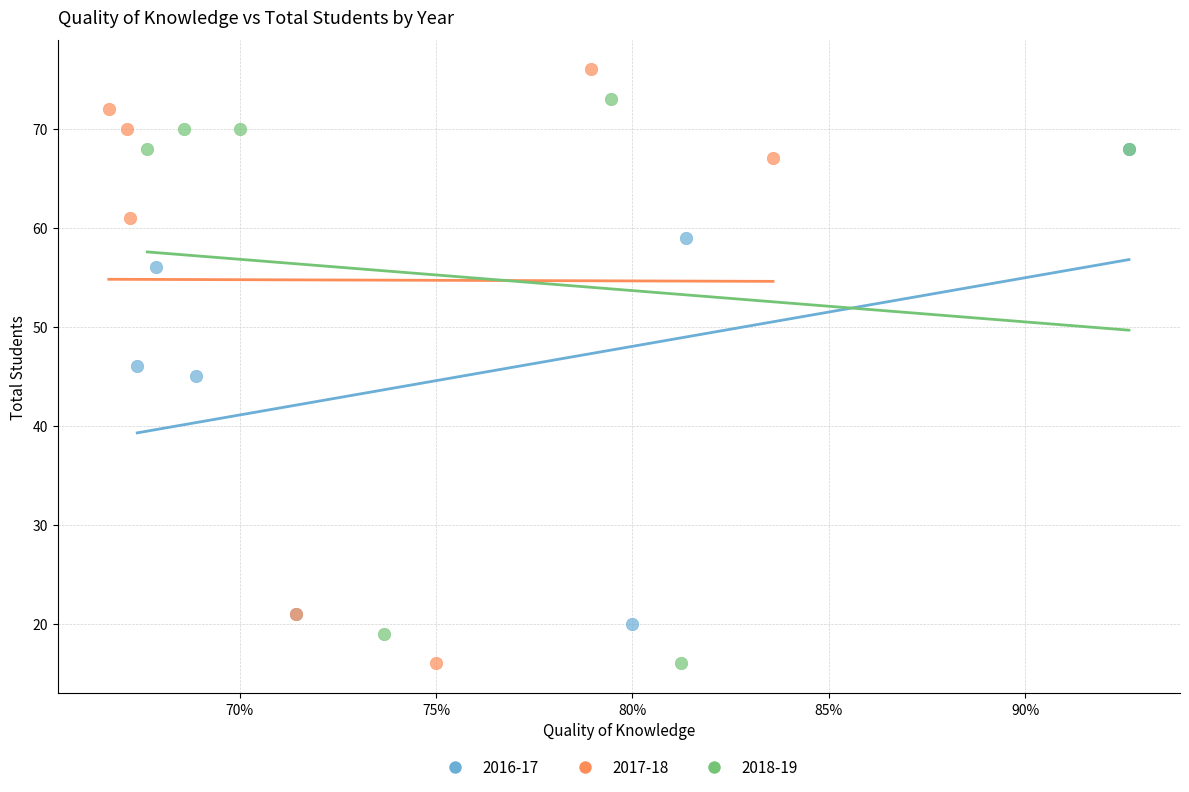

Which series reaches the maximum Y coordinate?

2017-18